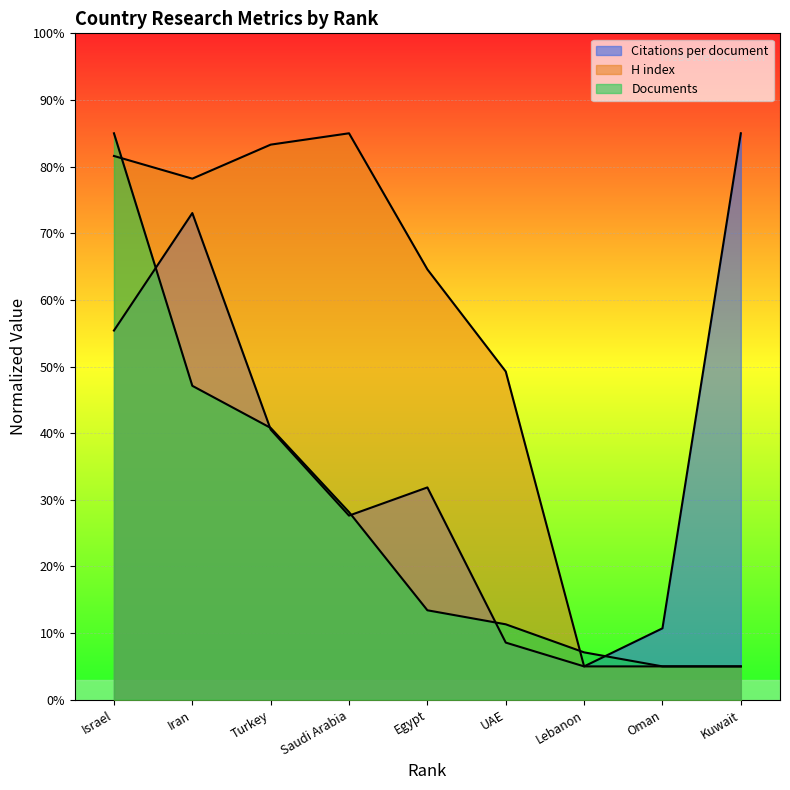

How many times do Documents and Citations per document cross each other?

5